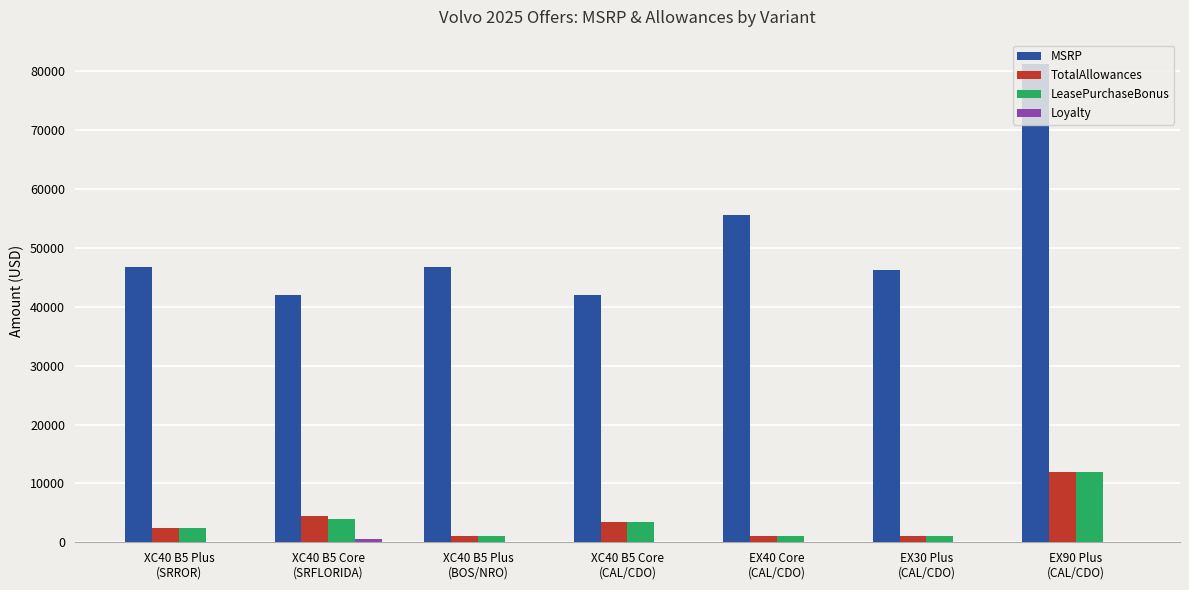

What is the maximum value shown in the chart?

81290